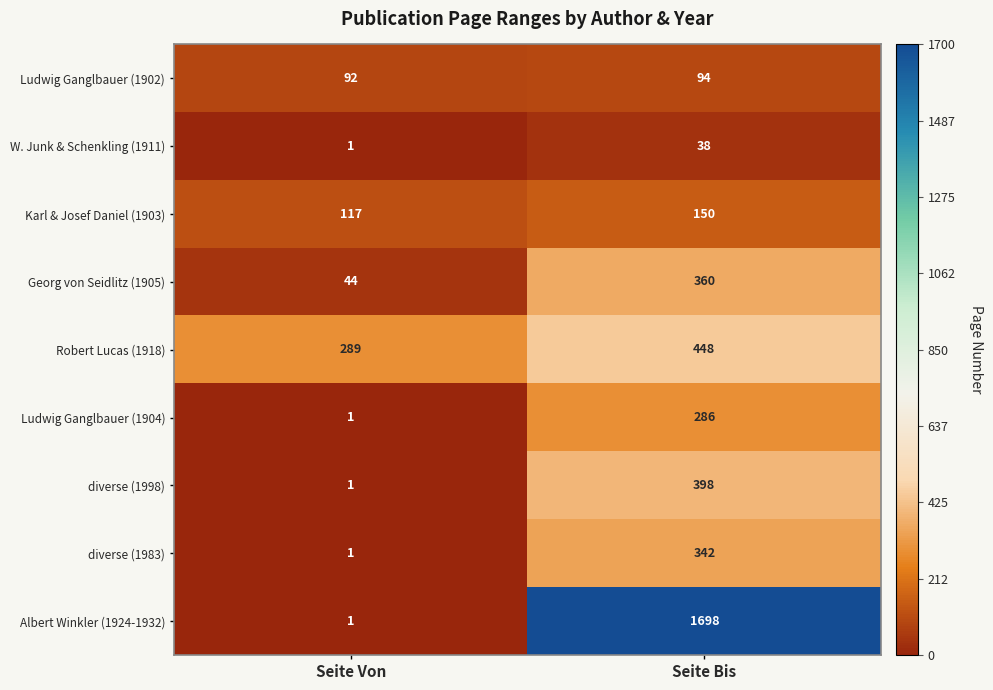

What is the lowest value of the Karl & Josef Daniel (1903) series?

117